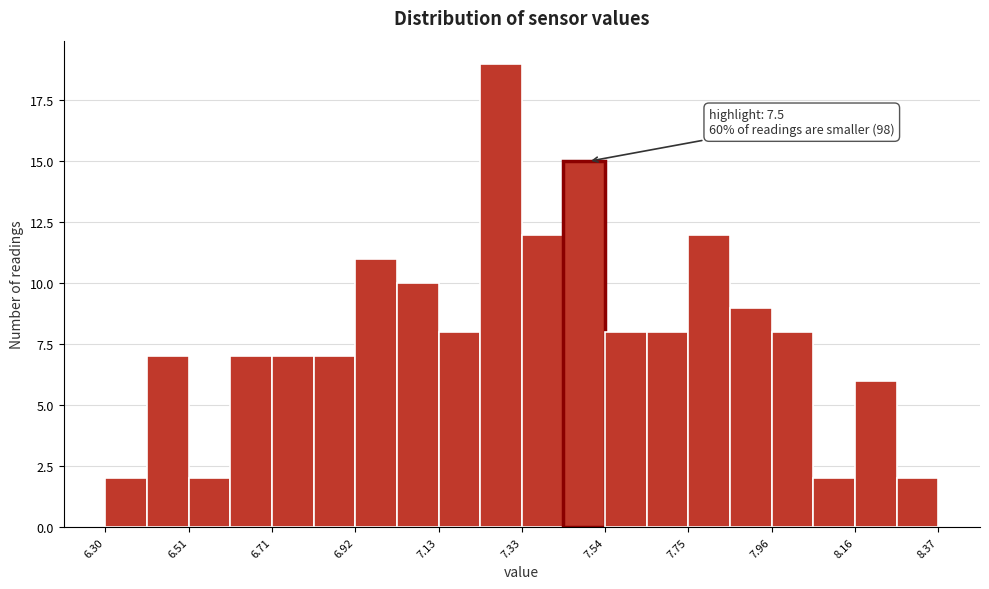

Around what value on the x-axis is the tallest bar? Give the approximate position of its centre, as read against the axis.

7.30